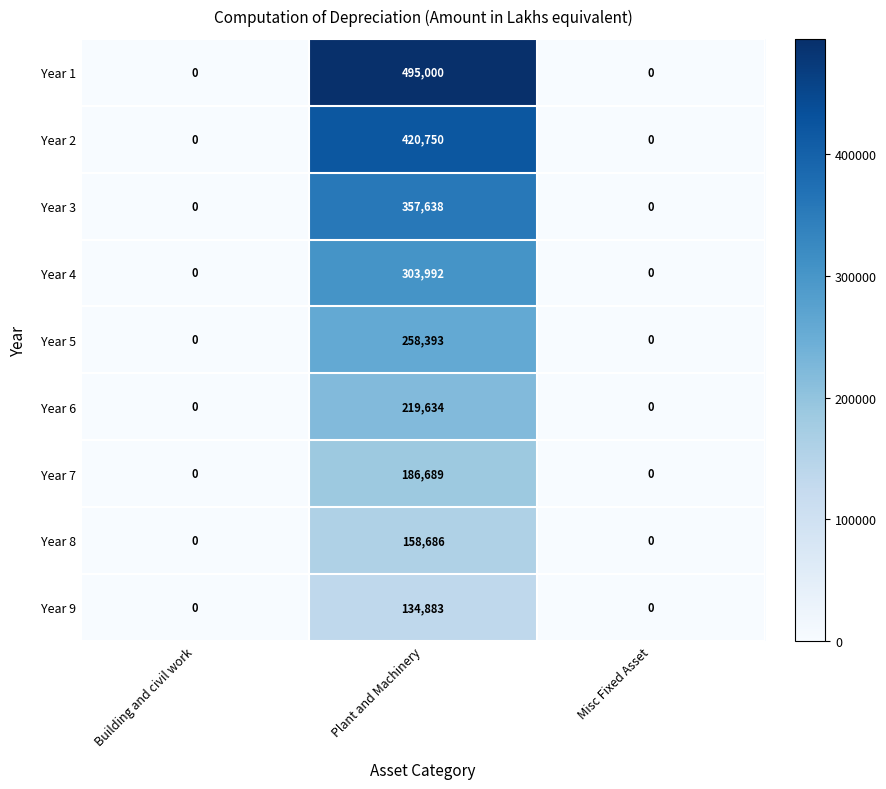

What is the sum of the Year 2 values at Plant and Machinery and Misc Fixed Asset?

420750